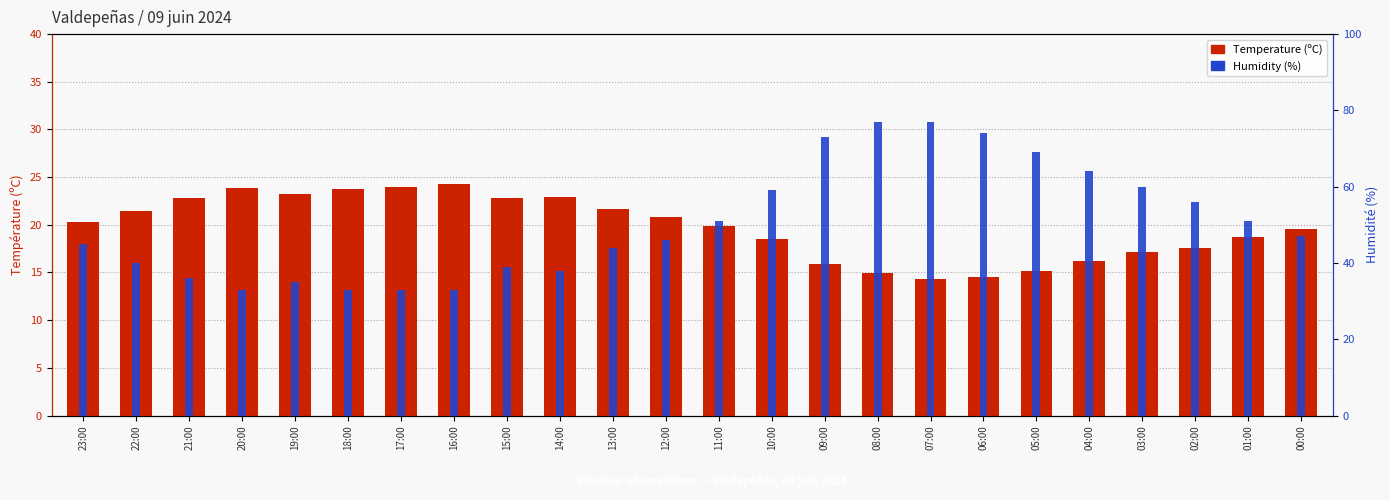

What is the average value of the Temperature (ºC) series?

19.8